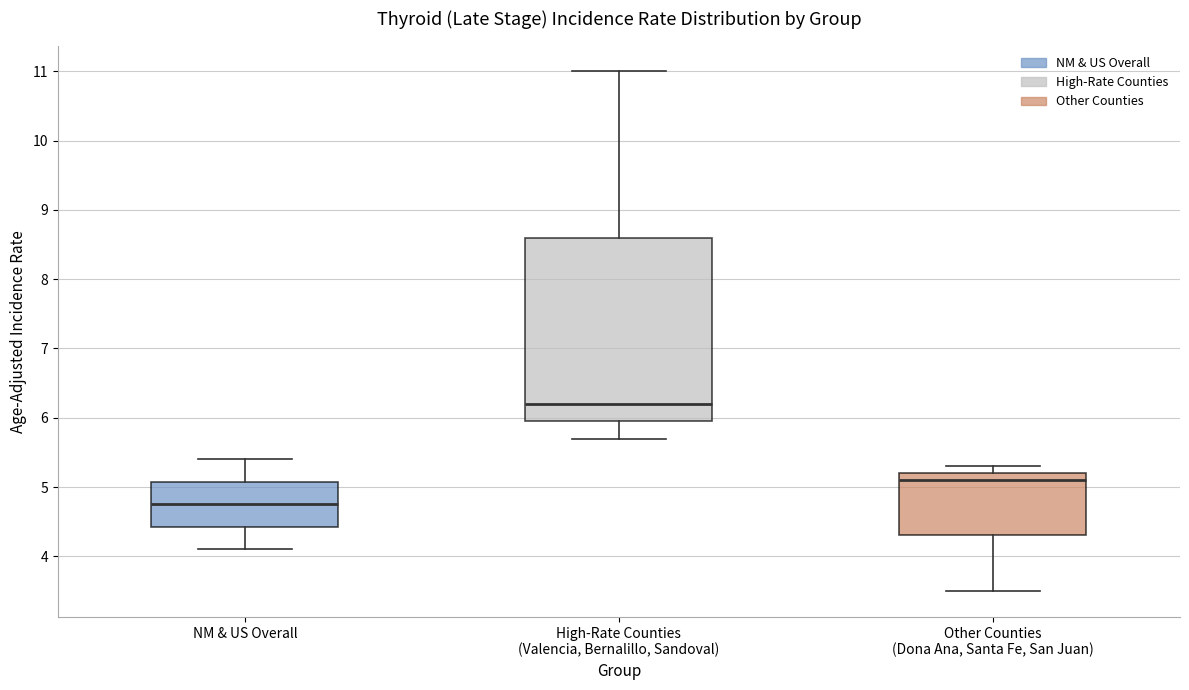

Which box's median line is the highest?

High-Rate Counties (Valencia, Bernalillo, Sandoval)